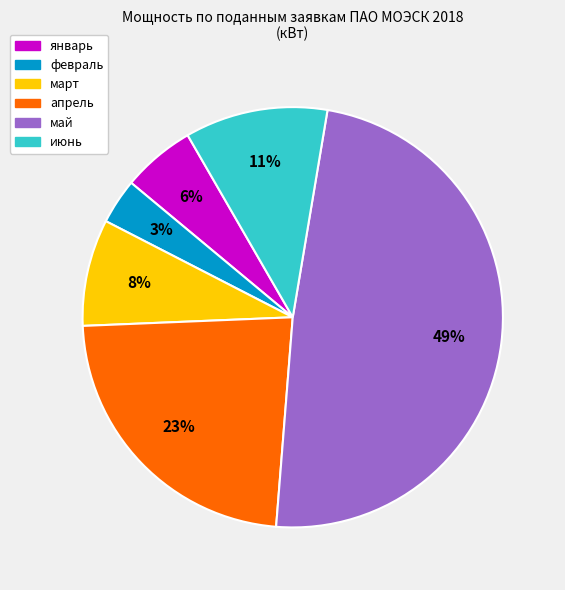

Does февраль account for over 50% of the chart?

No